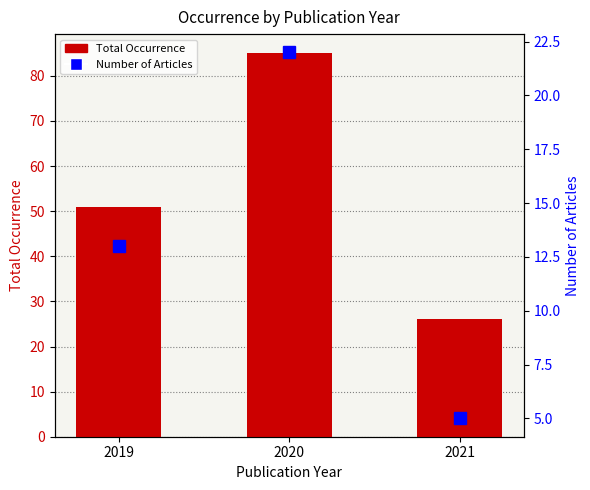

The value of Total Occurrence at 2019 is 51. True or false?

True